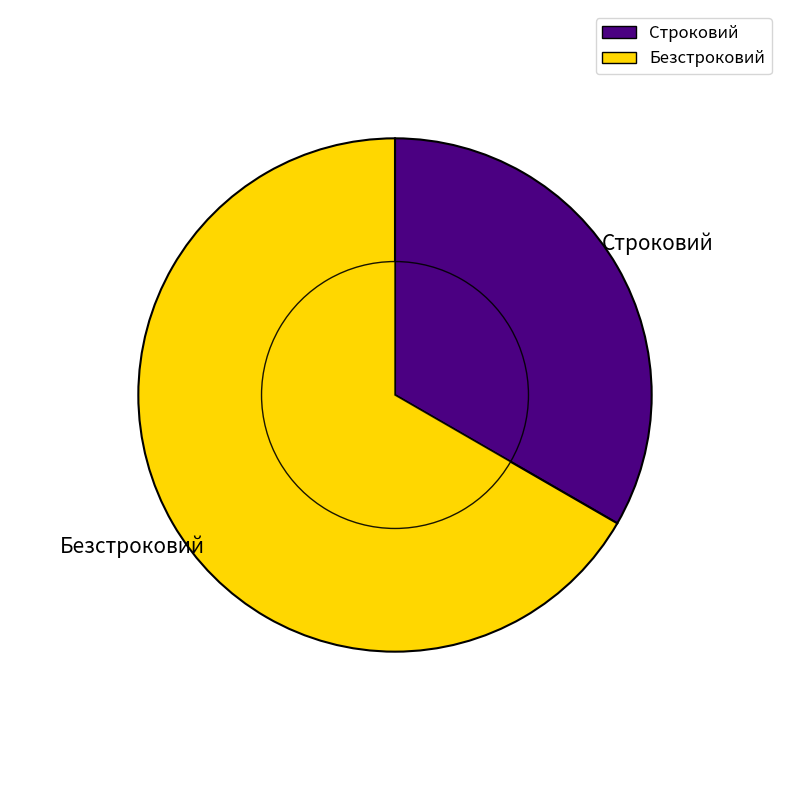

What portion of the pie excludes Строковий?

66.7%